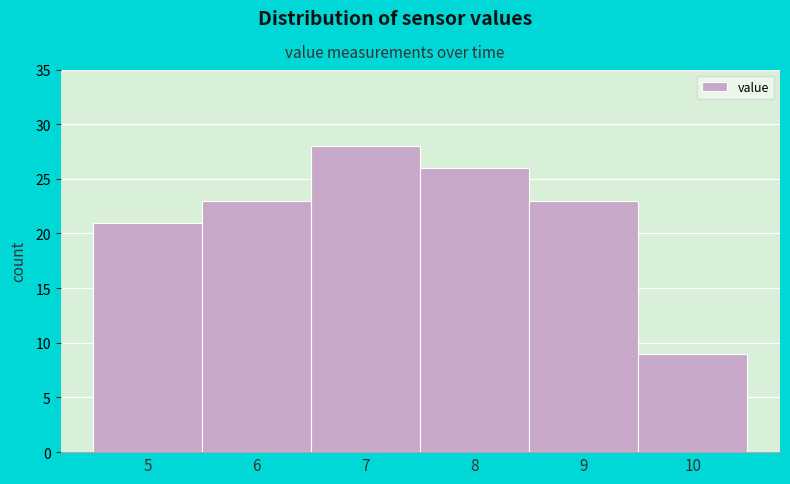

Reading right to left, list all the values displayed in this chart.

9	23	26	28	23	21